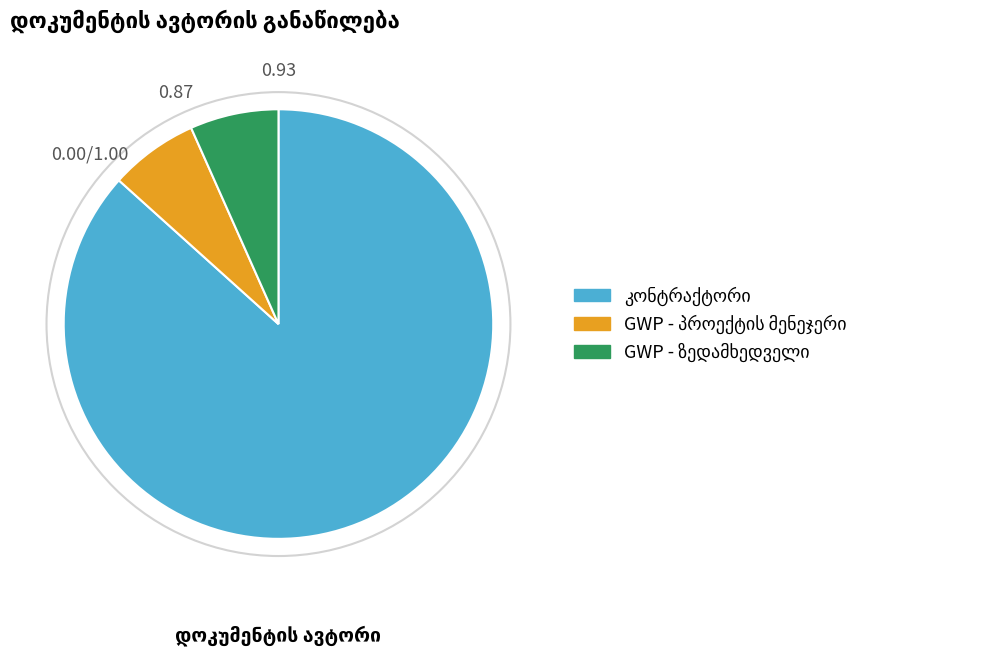

How many segments does this pie chart have?

3